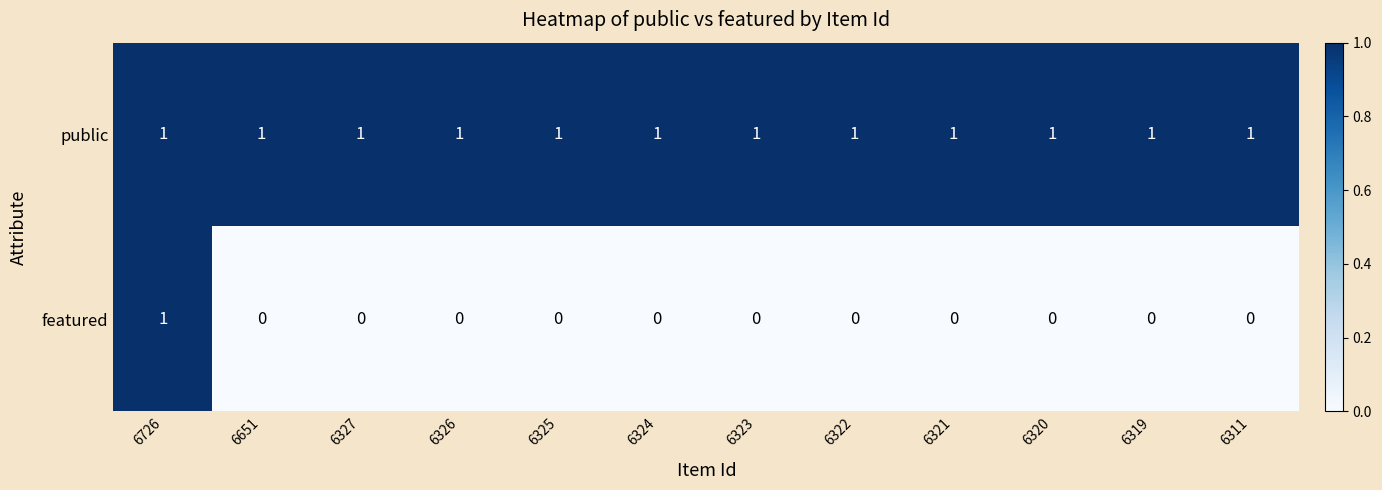

The featured series shows 0 at 6327. True or false?

True